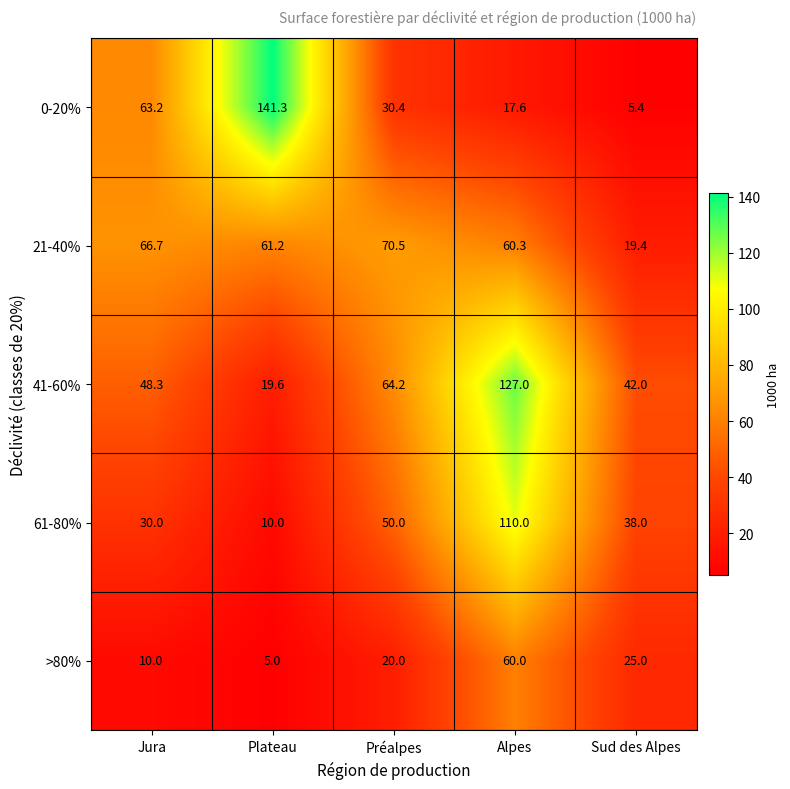

What is the greatest value displayed?

141.3